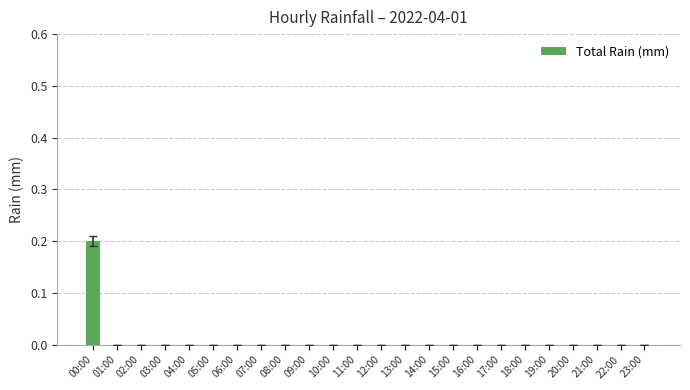

Which label corresponds to the largest value in the chart?

00:00